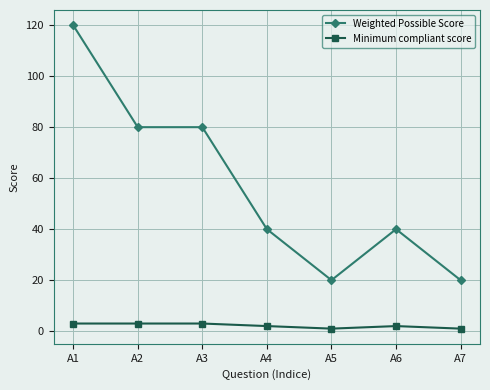

Which category has the highest value in the Weighted Possible Score series?

A1